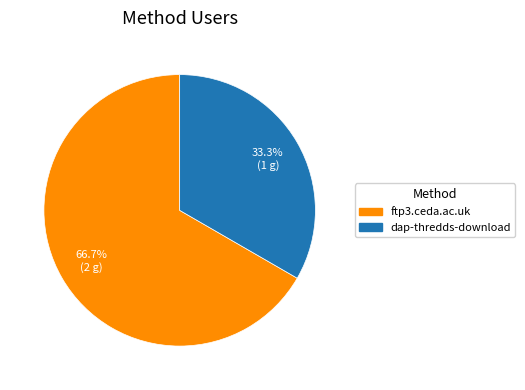

Which slice is the smallest?

dap-thredds-download